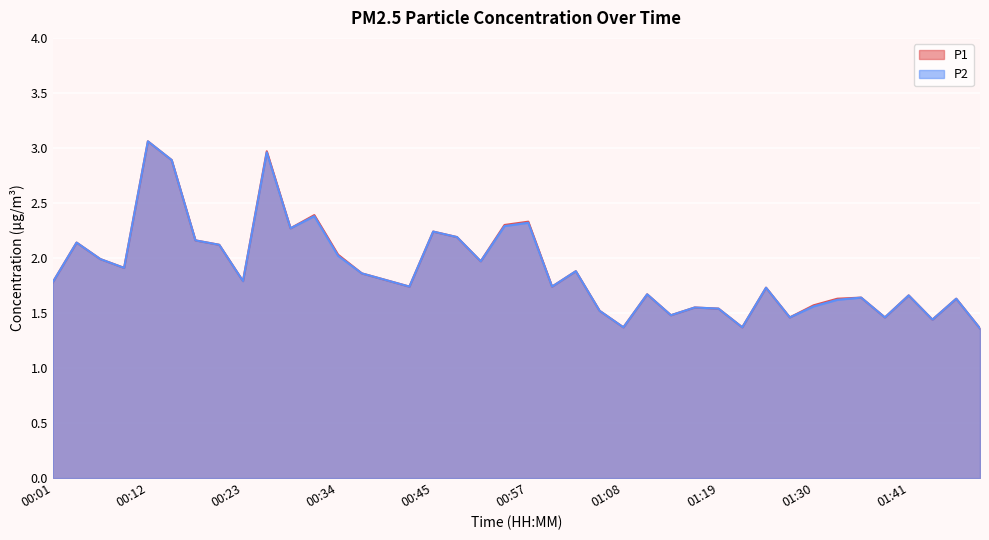

What are all the series names shown in the legend?

P1, P2